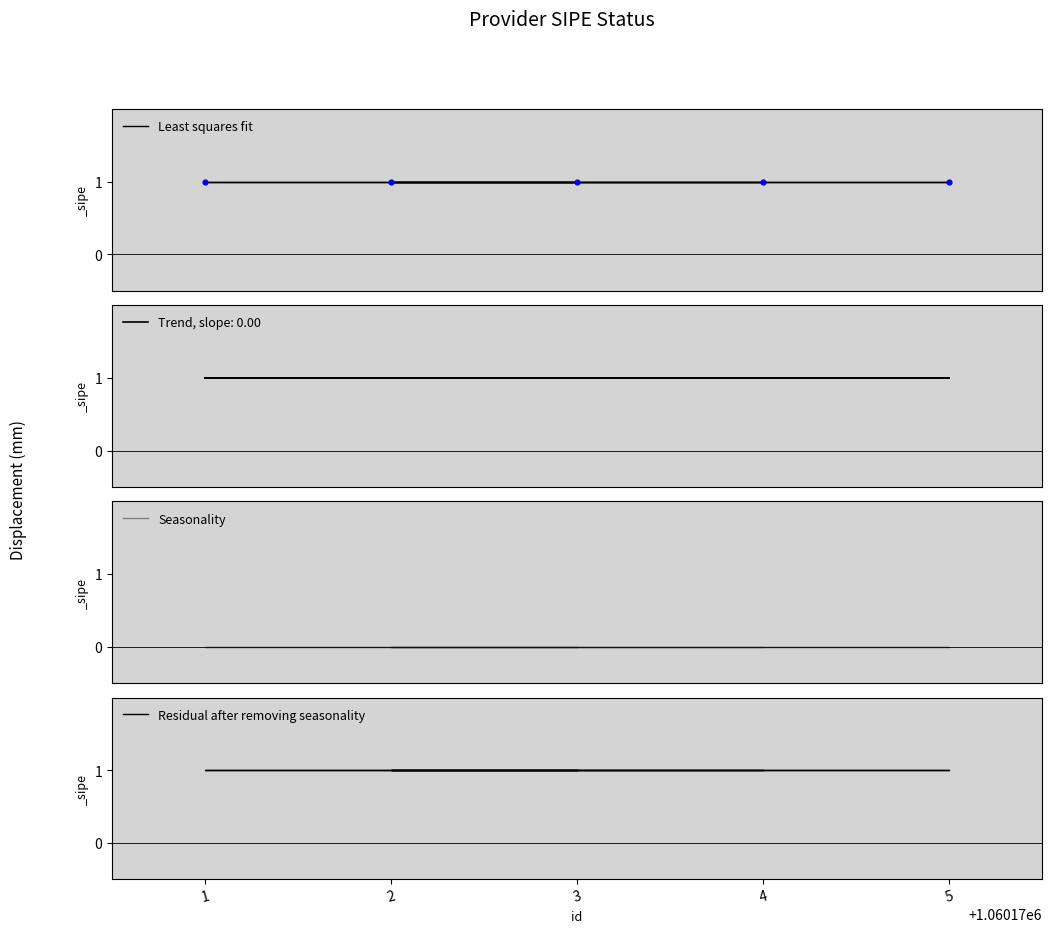

Is the value of Seasonality at 2 greater than the value of Least squares fit at 5?

No